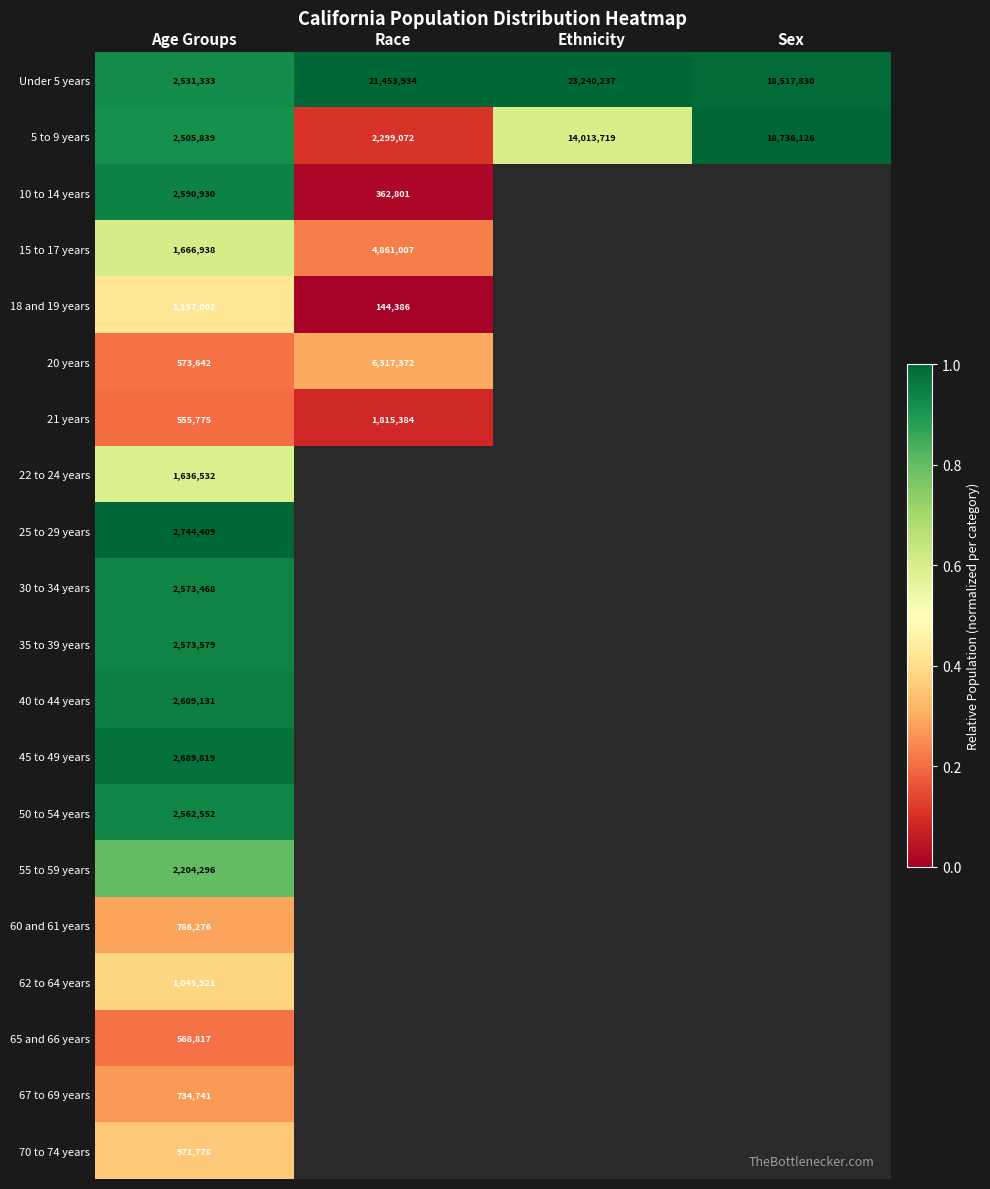

Is the value of Under 5 years at Sex greater than the value of 18 and 19 years at Race?

Yes